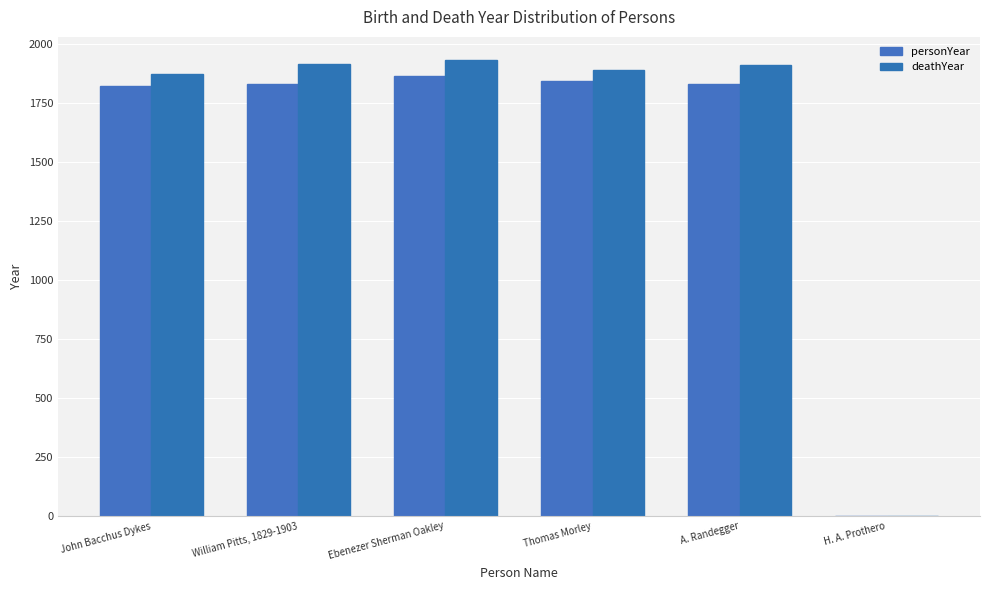

True or false: deathYear has a value of 1891 at Thomas Morley.

True